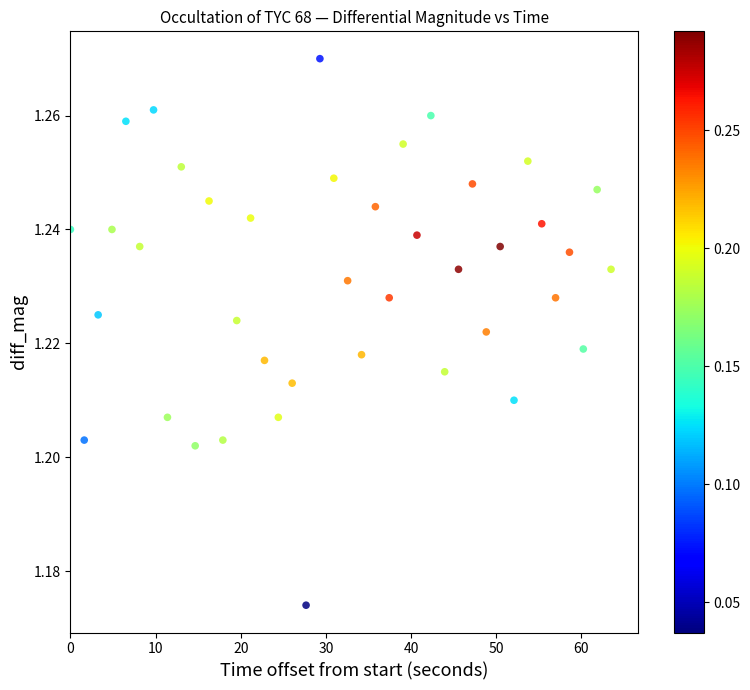

What is the range of X values (max minus min)?

63.5